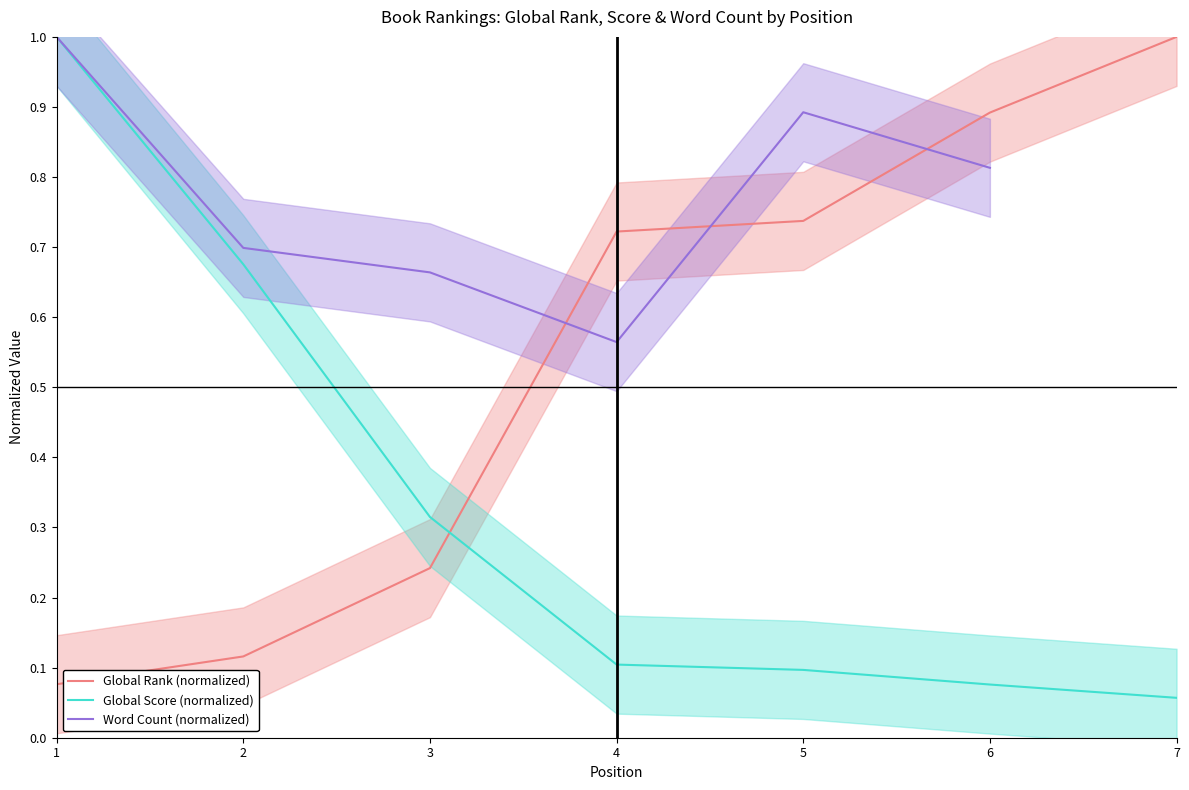

Which series changed the most between 3 and 7?

Global Rank